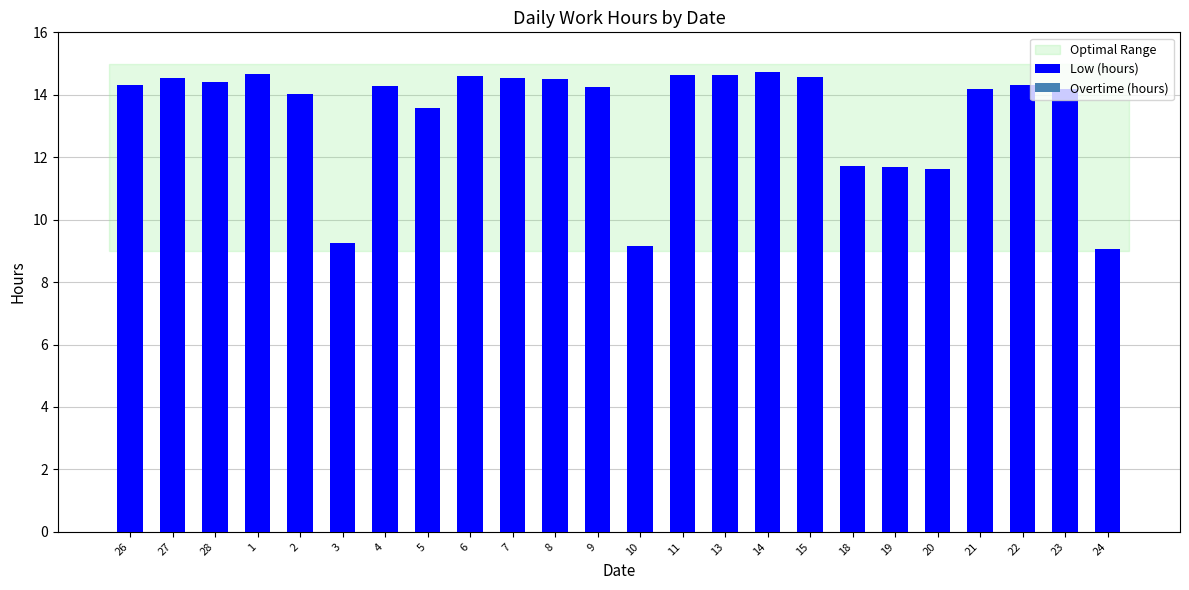

Which has a higher value, 5 or 7?

7